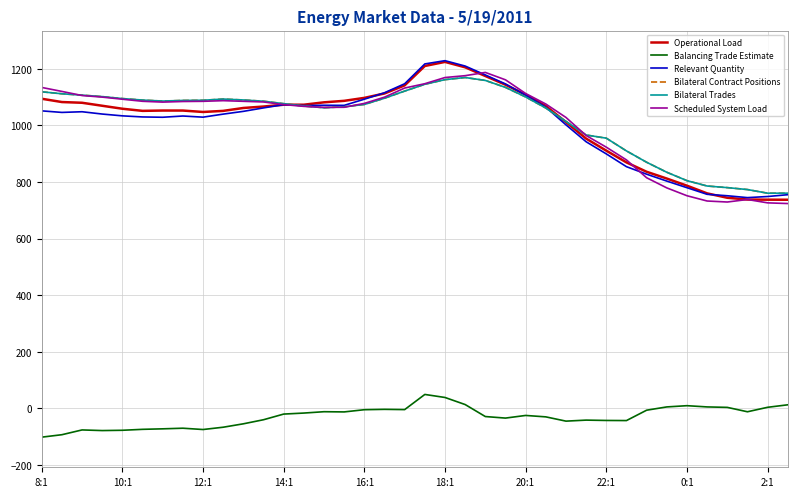

Does the chart display data point markers on the line(s)?

No